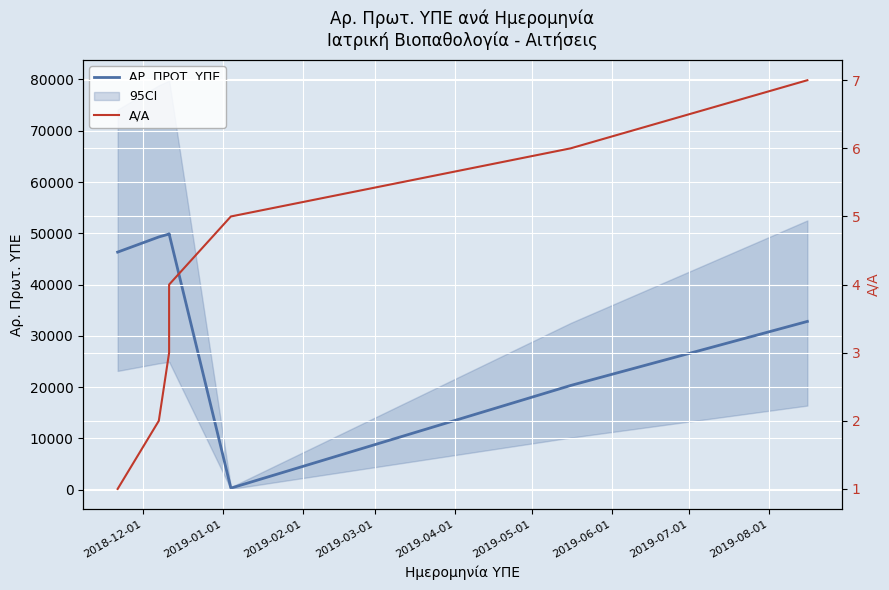

Is the value of ΑΡ. ΠΡΩΤ. ΥΠΕ at 2019-04-01 greater than the value of Α/Α at 2019-02-01?

Yes